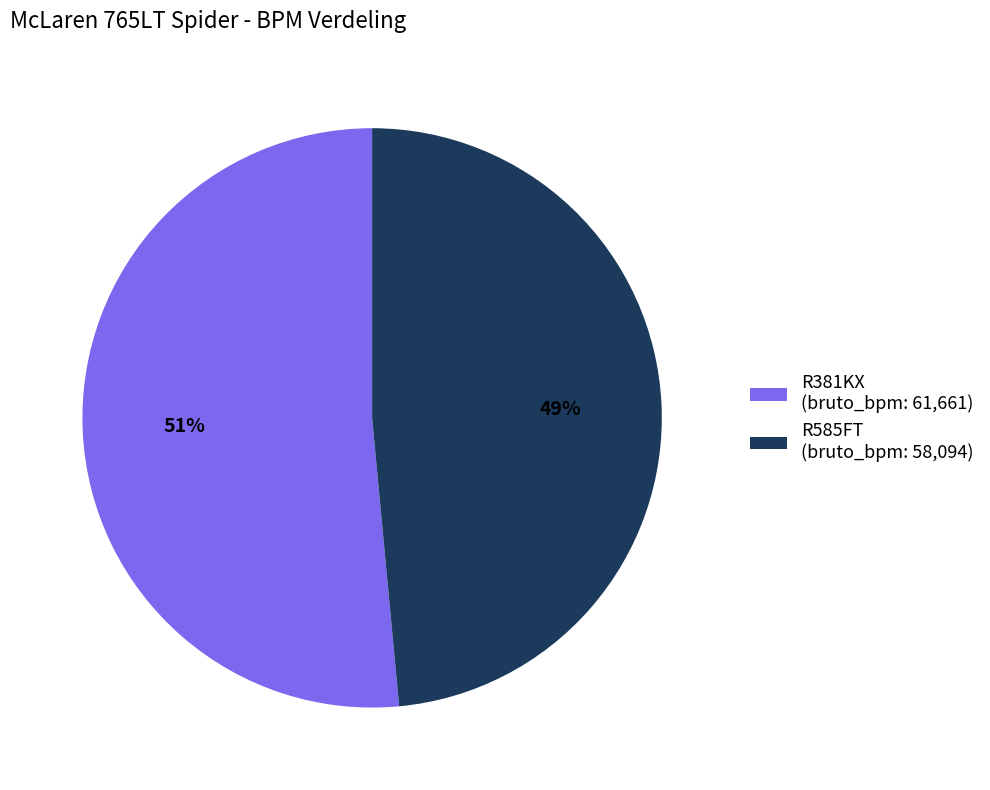

Is it true that R585FT is 63% of the pie?

False